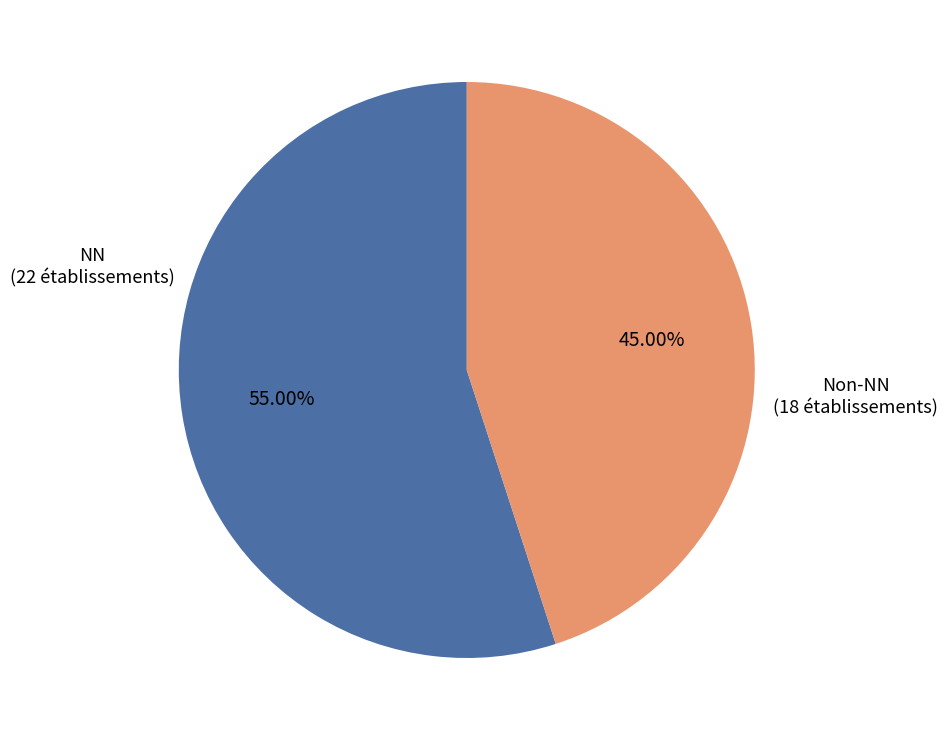

Does any single category account for the majority?

Yes